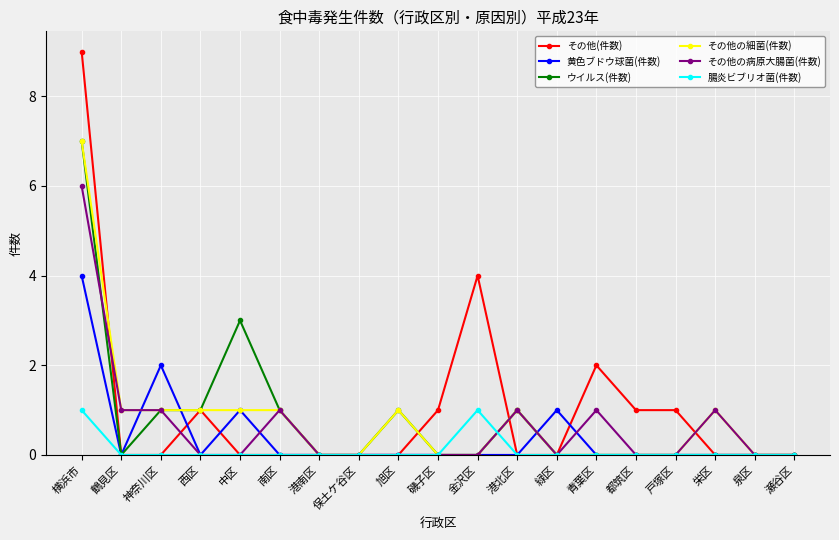

What is the maximum value for 黄色ブドウ球菌(件数)?

4